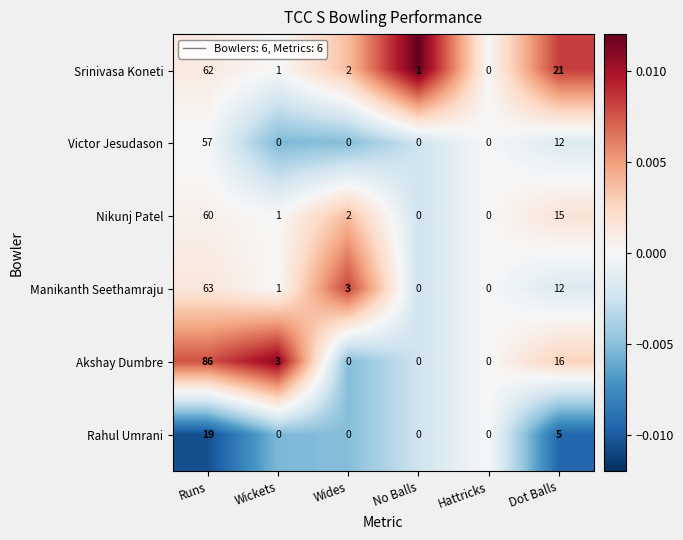

Between Wides and Dot Balls, which series saw the biggest shift?

Srinivasa Koneti